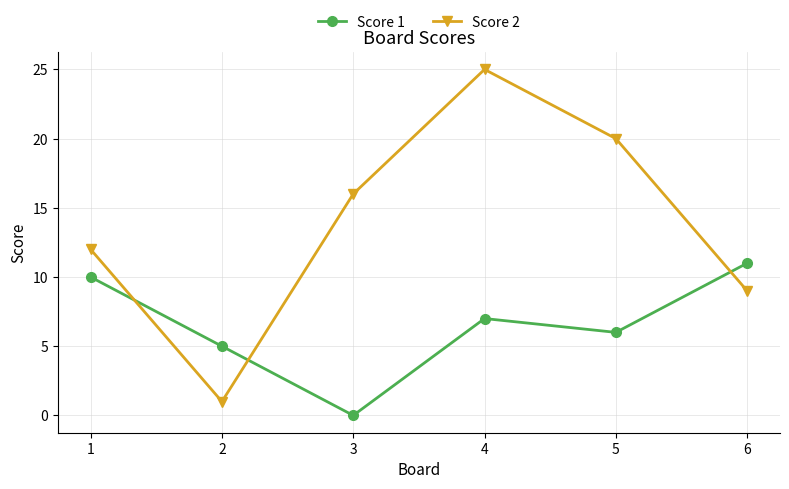

Does the chart have visible grid lines?

Yes